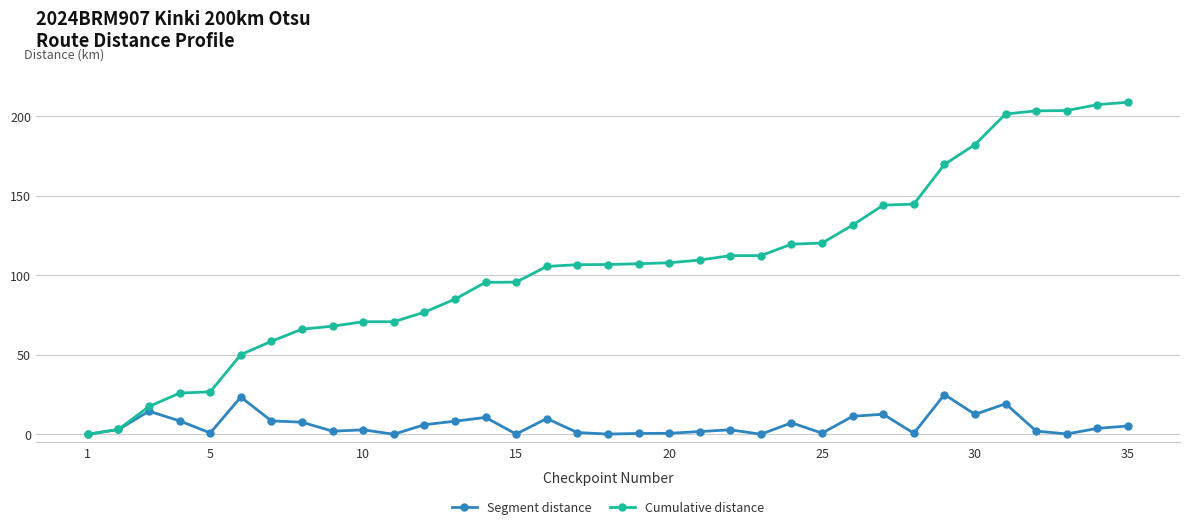

Which series has the largest total across all categories?

Cumulative distance